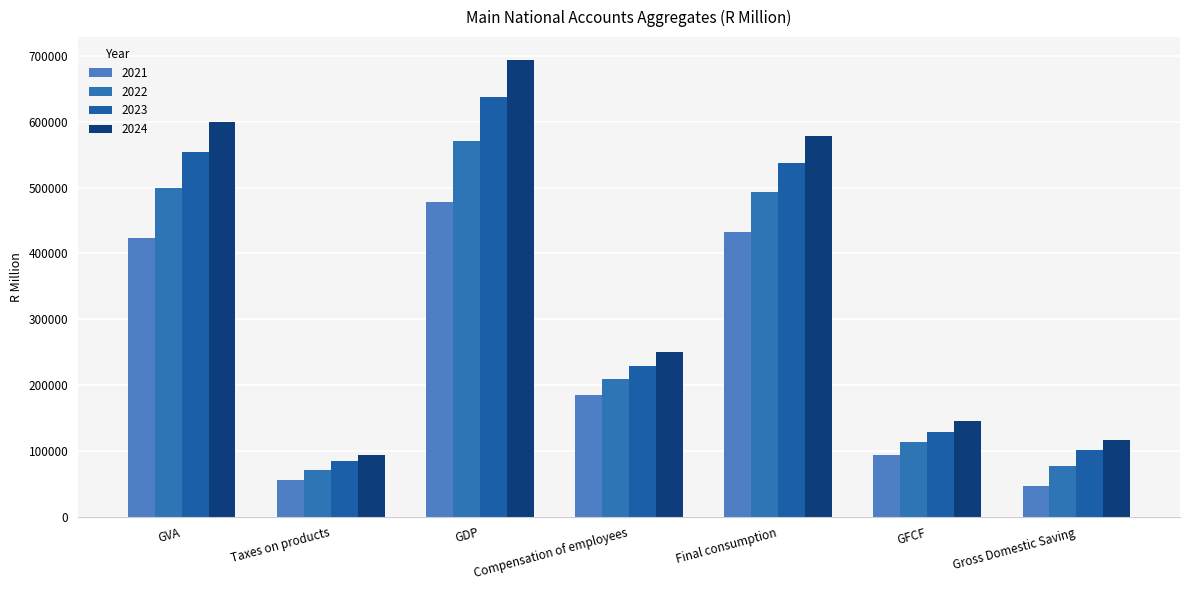

How many data points does each series have?

7